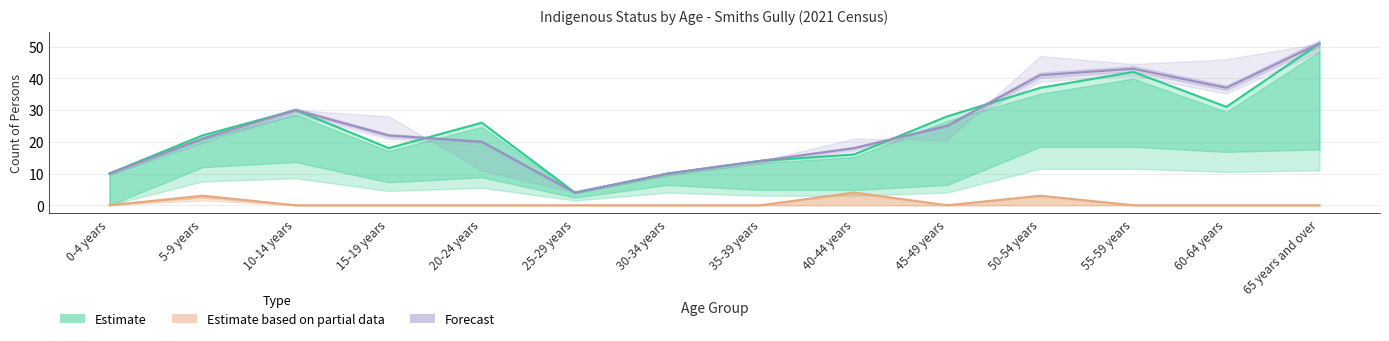

The value of Total (Forecast) at 0-4 years is 15. True or false?

False